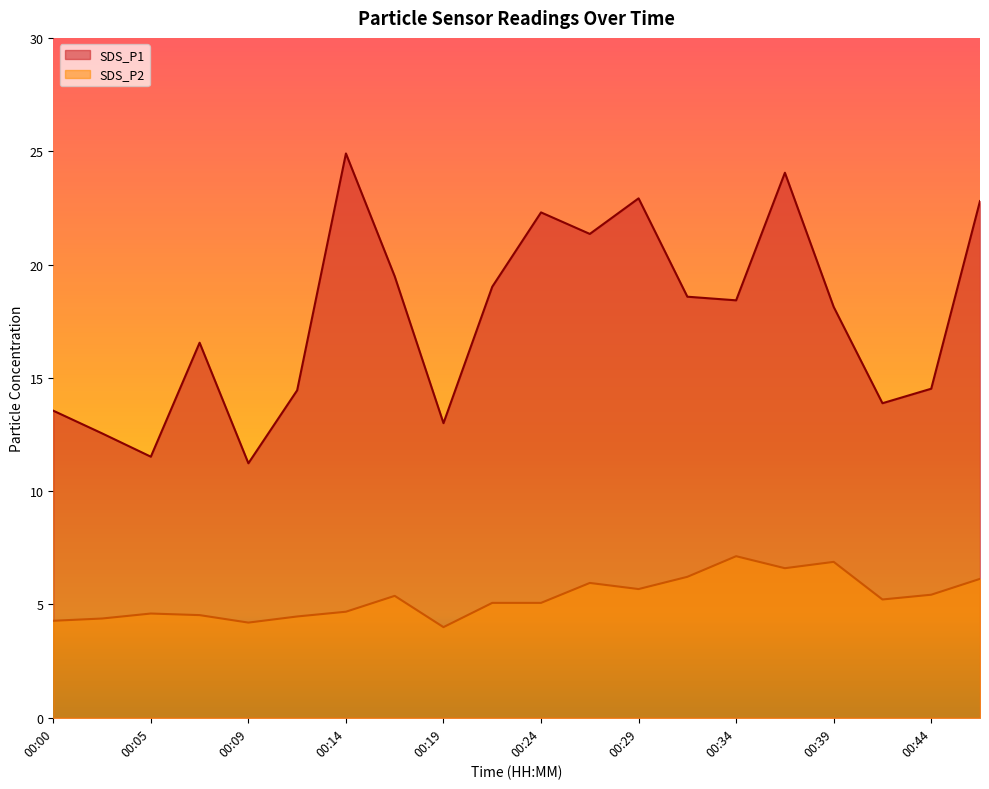

How many lines are shown in the chart?

2